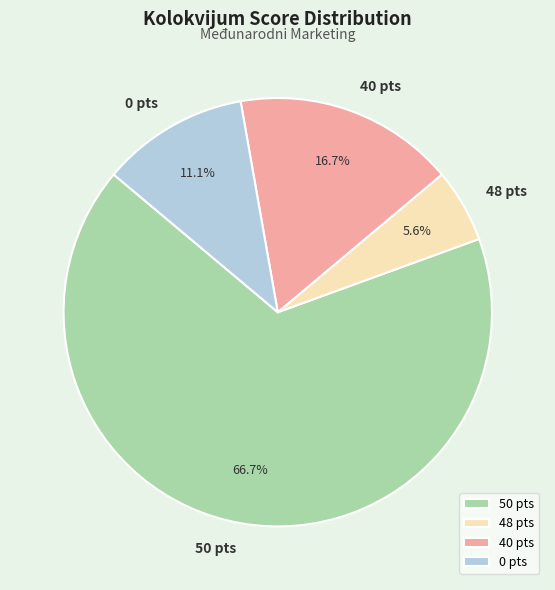

Is there a majority slice in this chart?

Yes